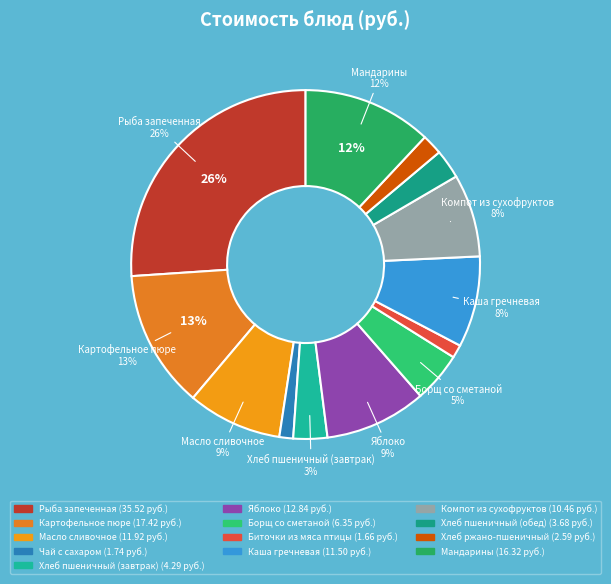

What percentage is the Каша гречневая slice, to the nearest percent?

8%